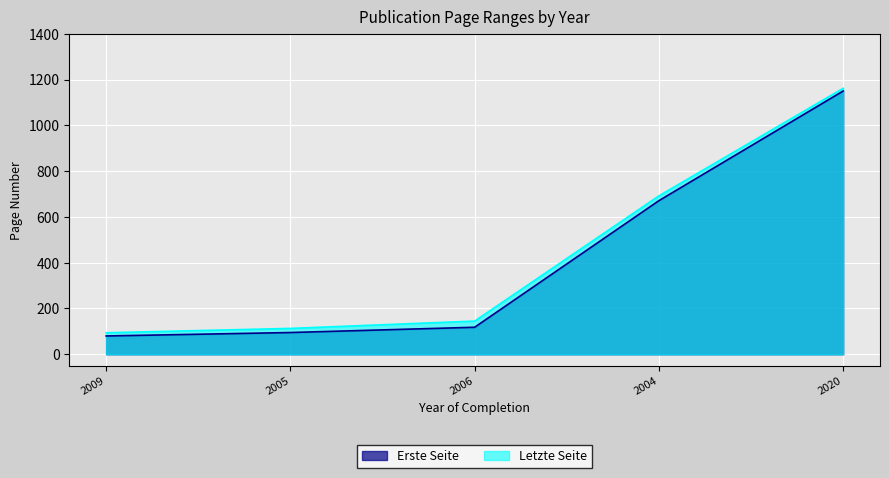

The value of Letzte Seite at 2009 is 163. True or false?

False